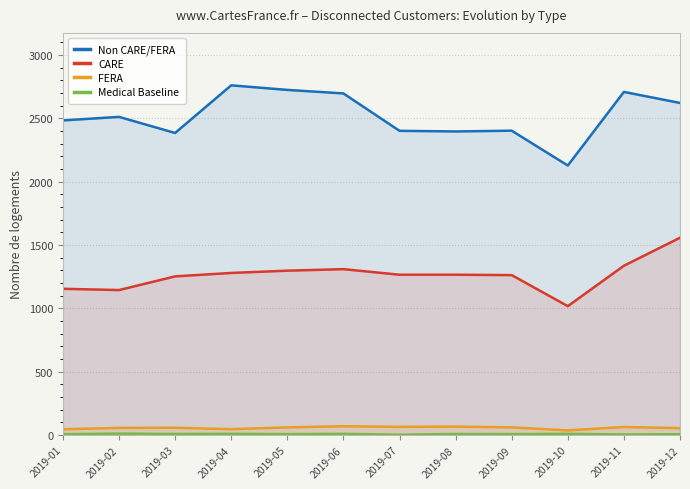

What is the difference between the highest and lowest values at 2019-01?

2477